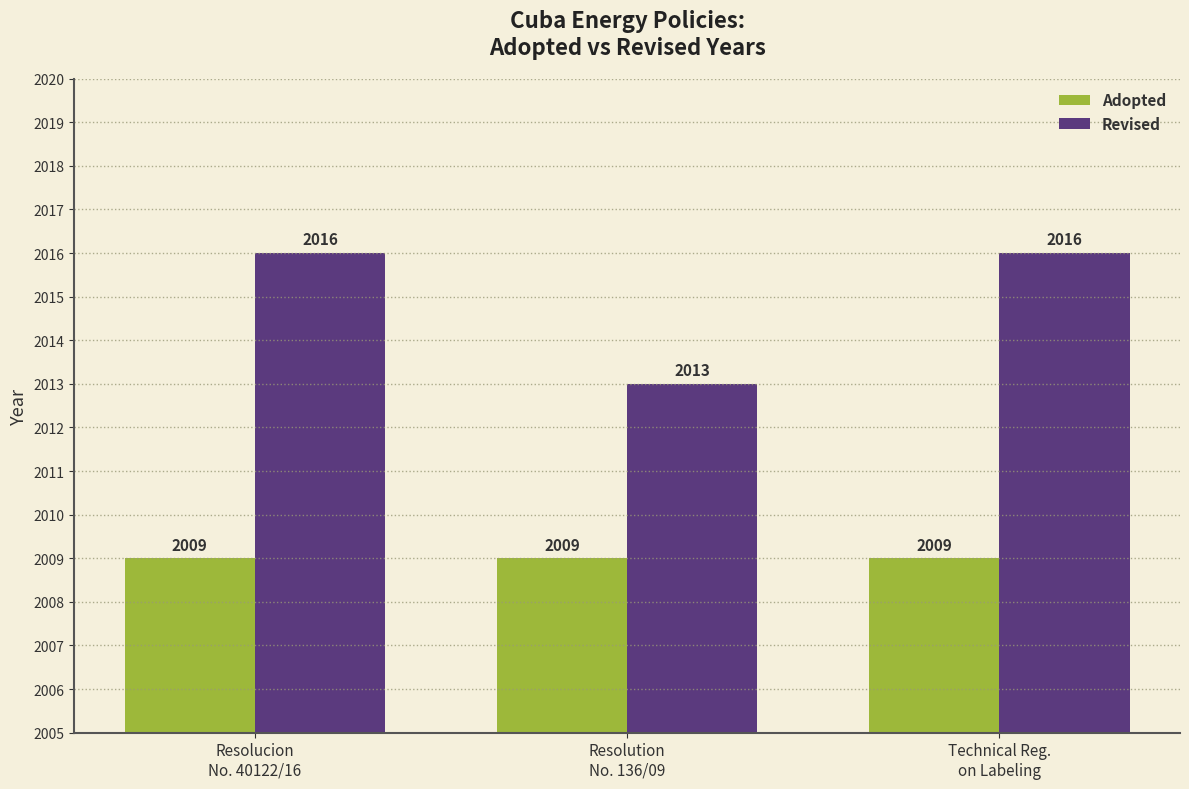

What is the smallest value displayed?

2009